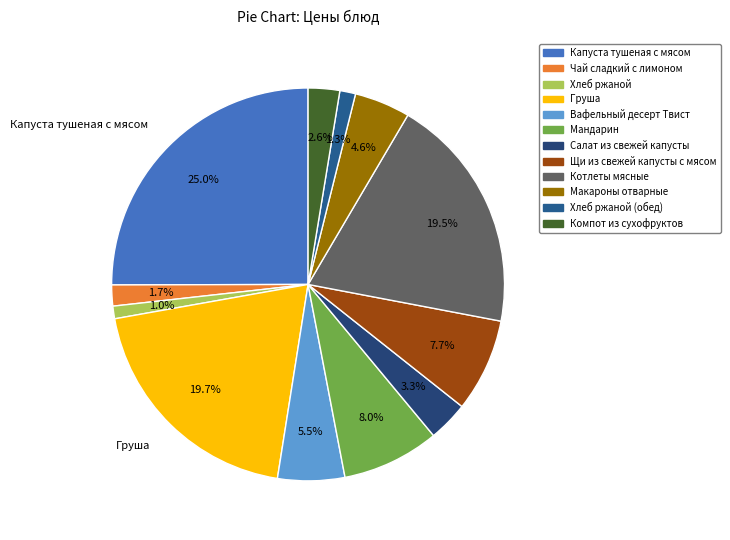

Does any single category account for the majority?

No